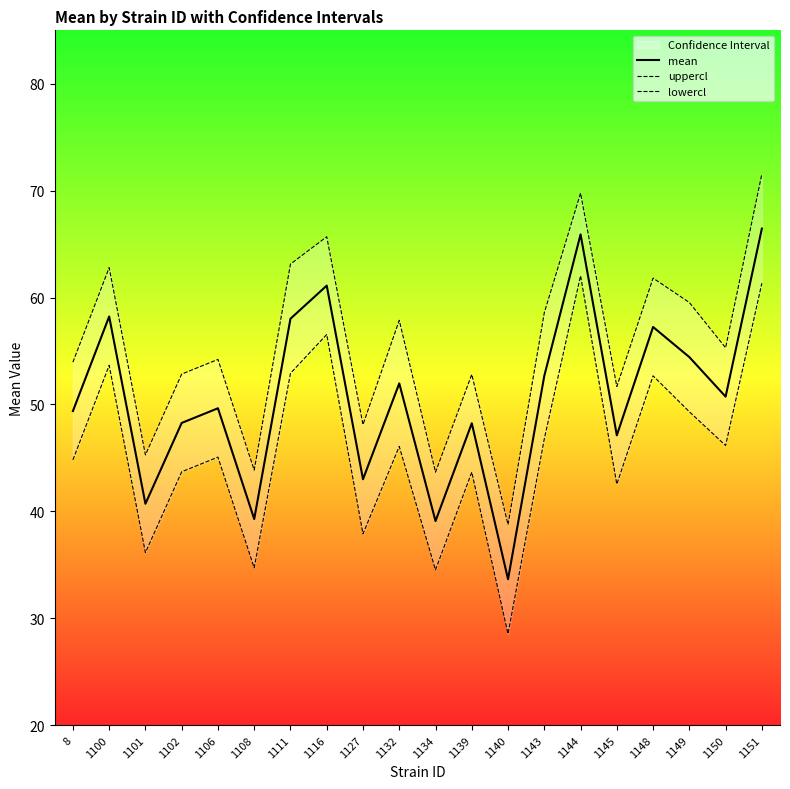

Which series has the largest range (max minus min)?

lowercl